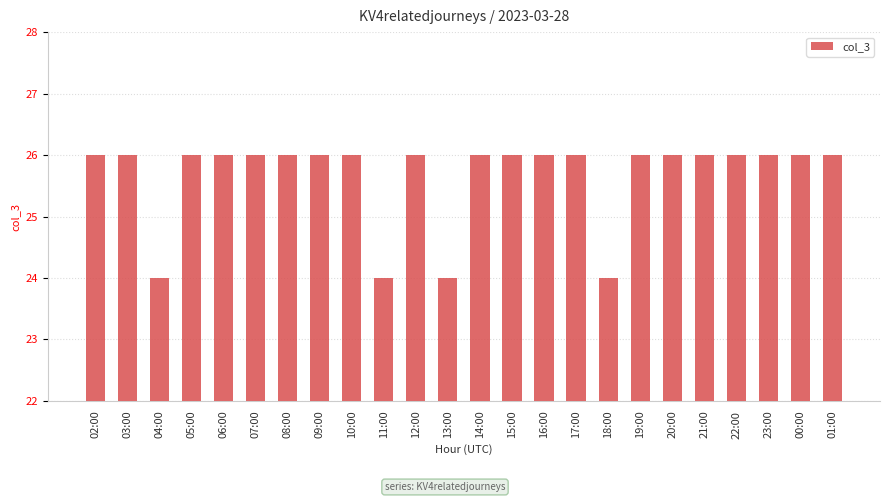

Reading left to right, extract all data points from this chart.

02:00=26	03:00=26	04:00=24	05:00=26	06:00=26	07:00=26	08:00=26	09:00=26	10:00=26	11:00=24	12:00=26	13:00=24	14:00=26	15:00=26	16:00=26	17:00=26	18:00=24	19:00=26	20:00=26	21:00=26	22:00=26	23:00=26	00:00=26	01:00=26